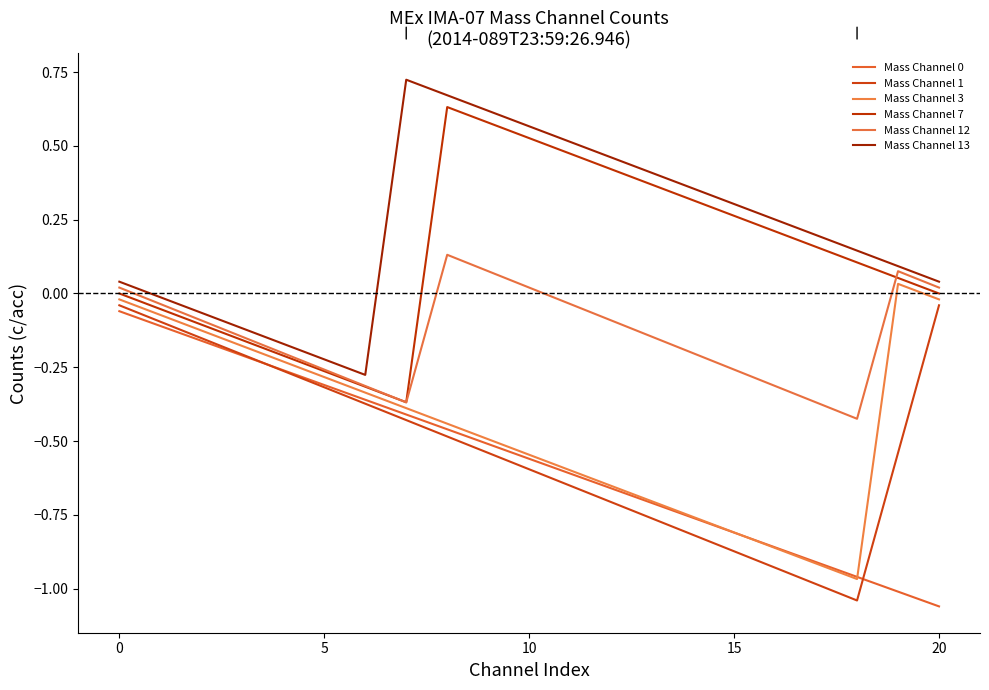

Where is the first local maximum for Mass Channel 7?

8